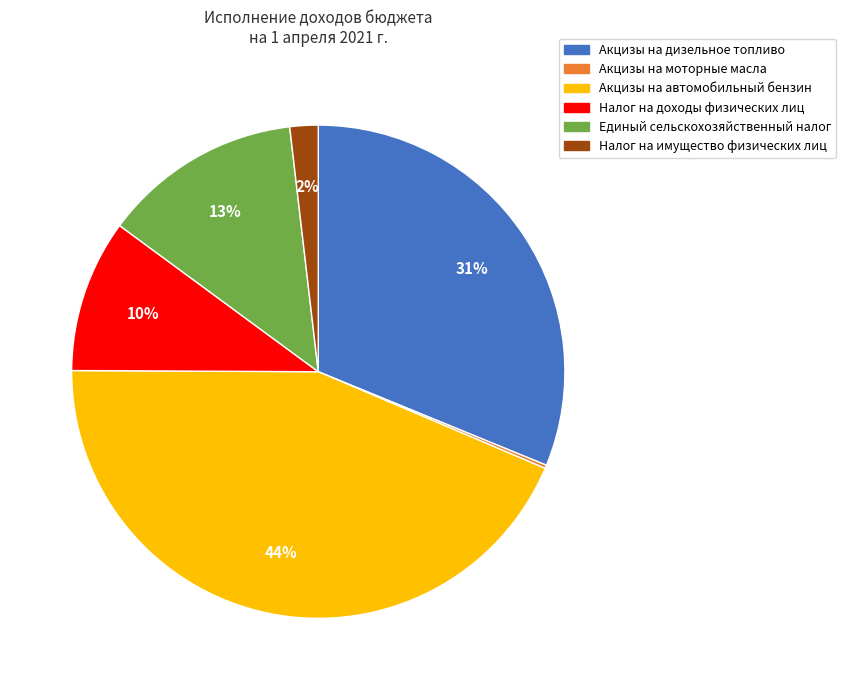

What is the largest slice in the pie chart?

Акцизы на автомобильный бензин